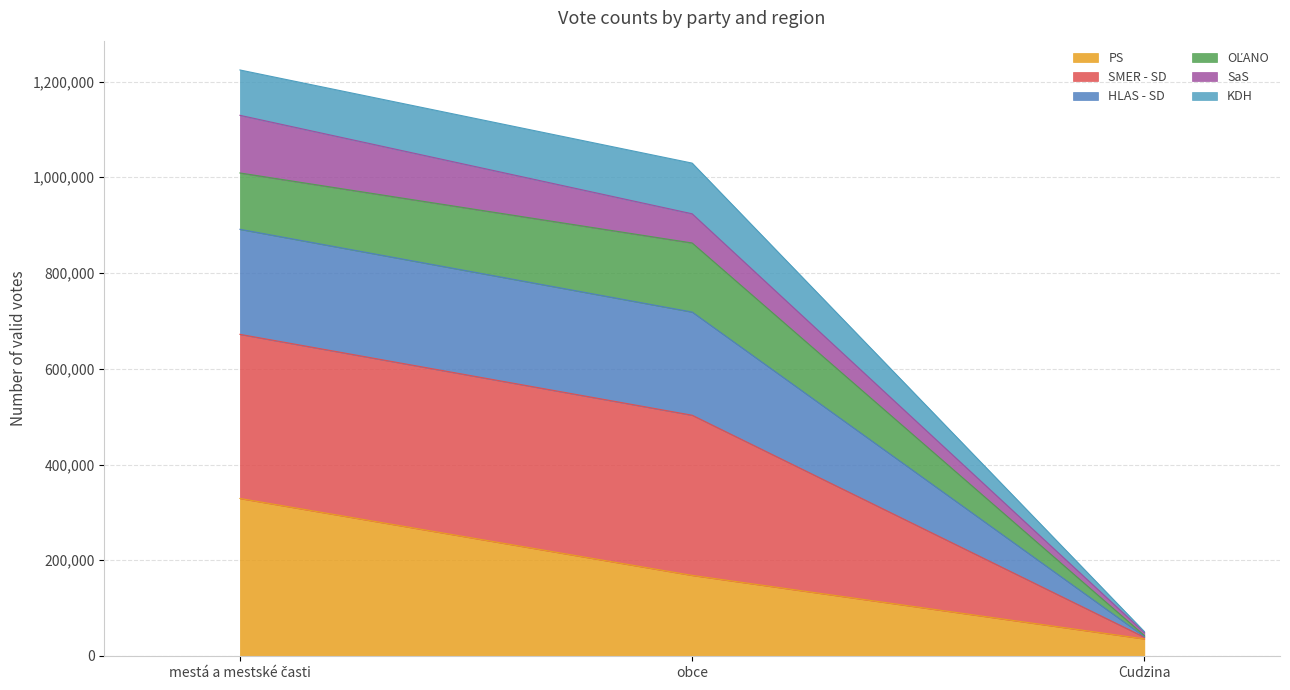

What is the total value across all series at obce?

1029631